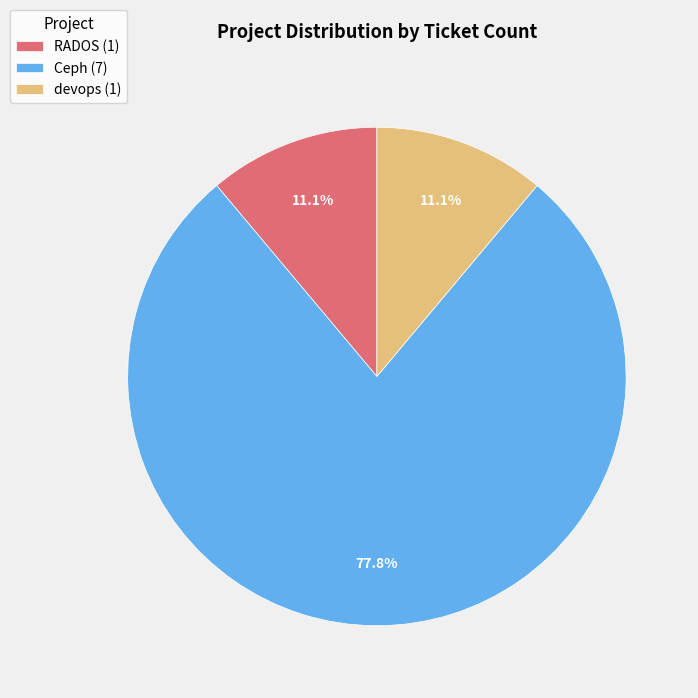

How many slices are in this pie chart?

3